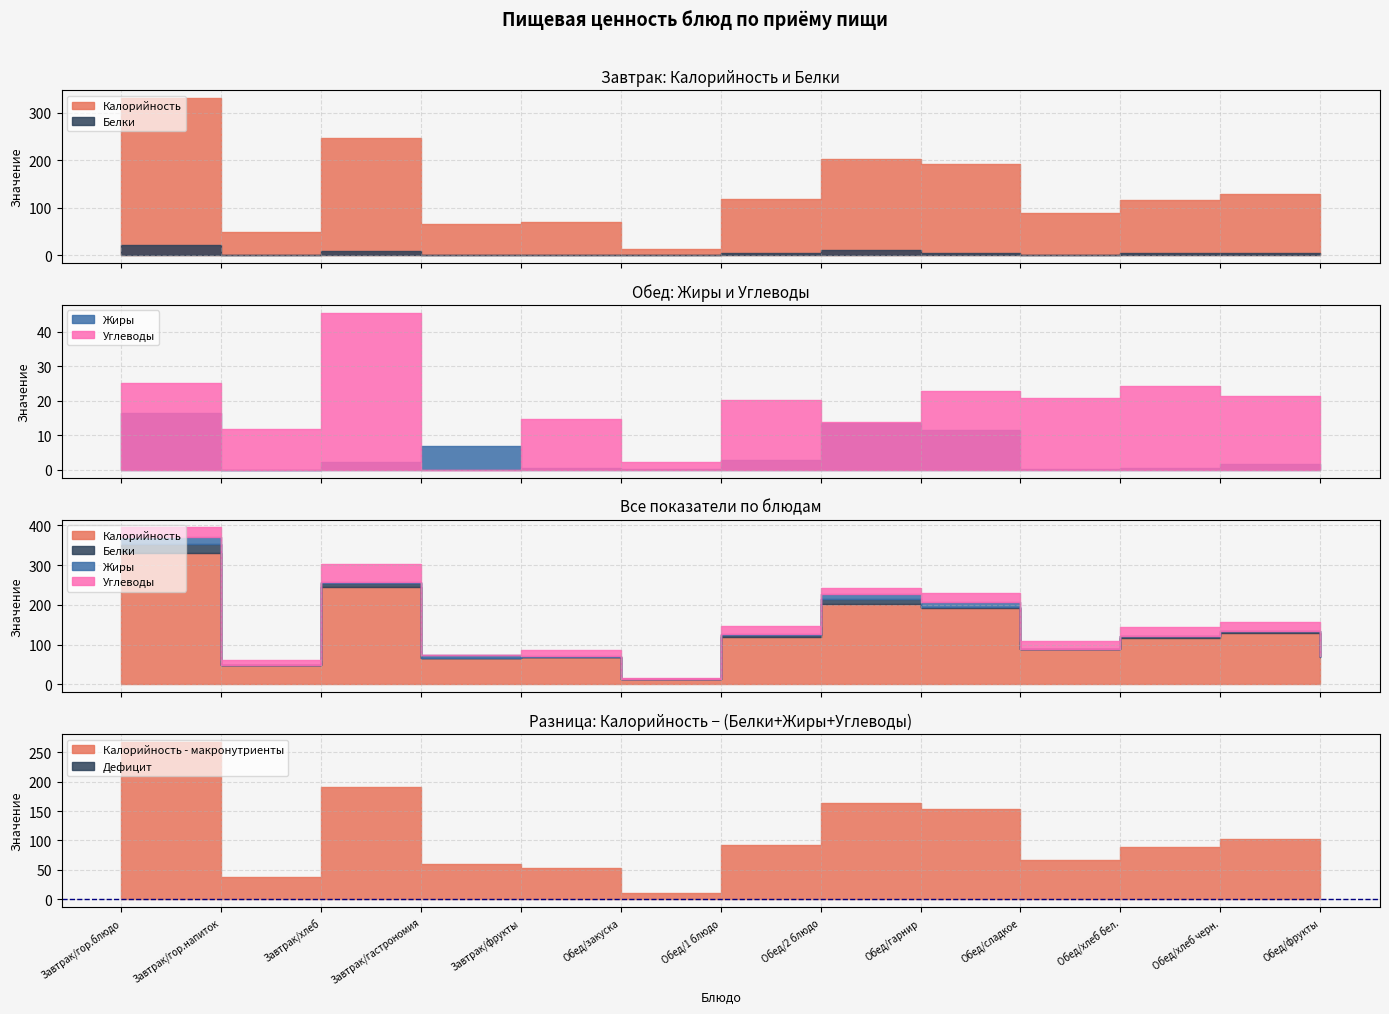

The value of Калорийность at Завтрак/хлеб is 246.0. True or false?

True